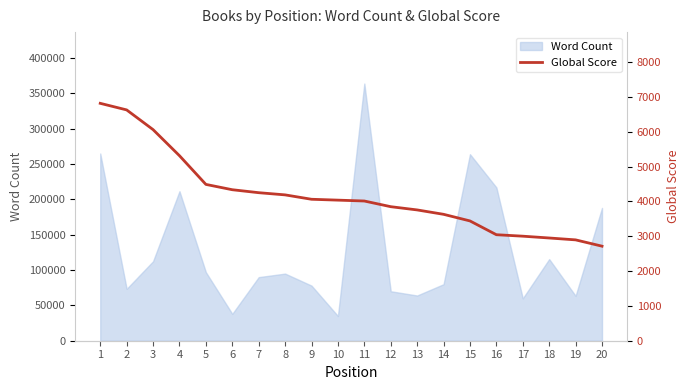

What is the minimum value shown in the chart?

2715